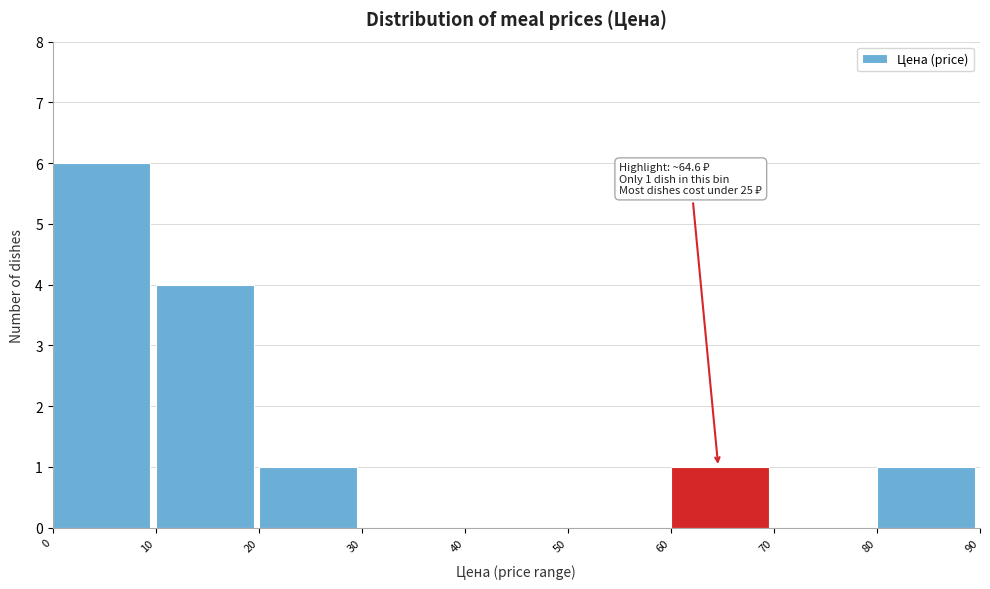

Which range on the x-axis has the tallest bar?

0 to 10